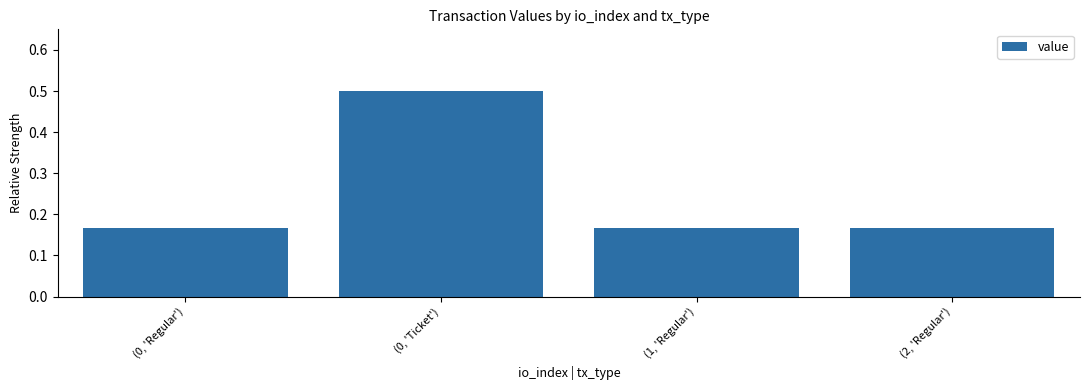

What is the sum of the values at (0, 'Ticket') and (2, 'Regular')?

0.7